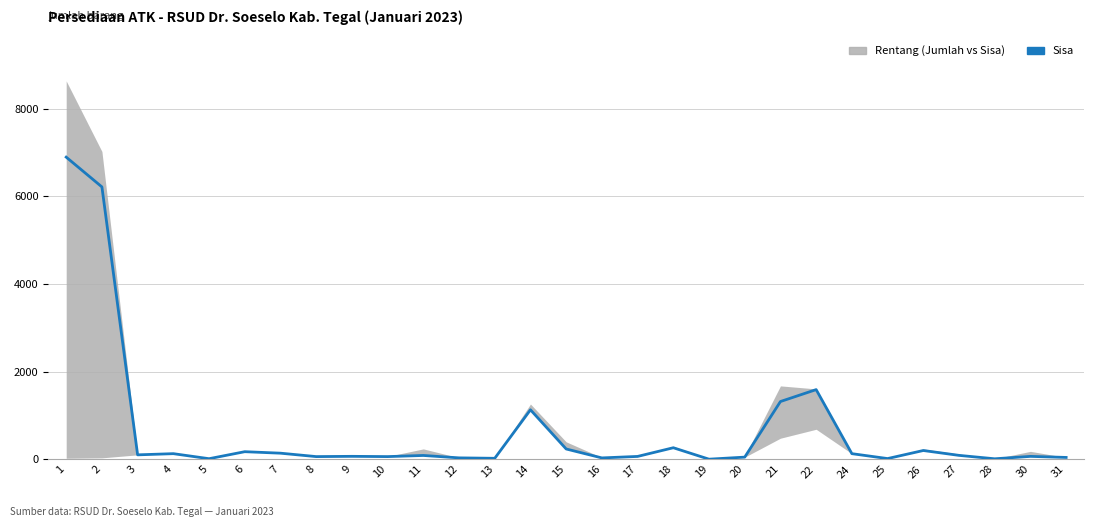

Rank the categories by value from lowest to highest.

19, 28, 5, 25, 13, 16, 12, 31, 20, 8, 10, 17, 30, 9, 11, 27, 3, 4, 24, 7, 6, 26, 15, 18, 14, 21, 22, 2, 1